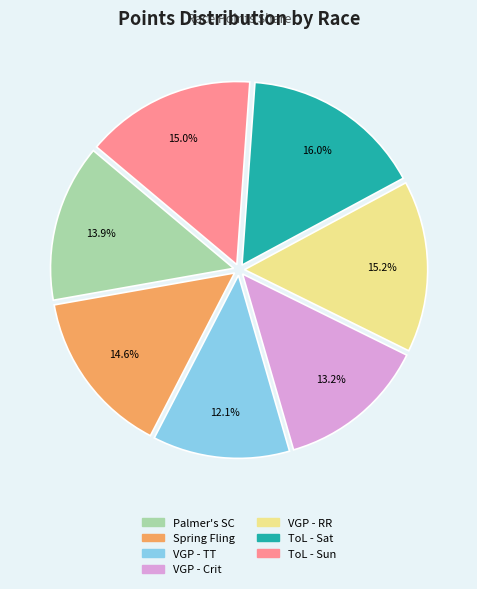

Count the number of slices in the pie.

7